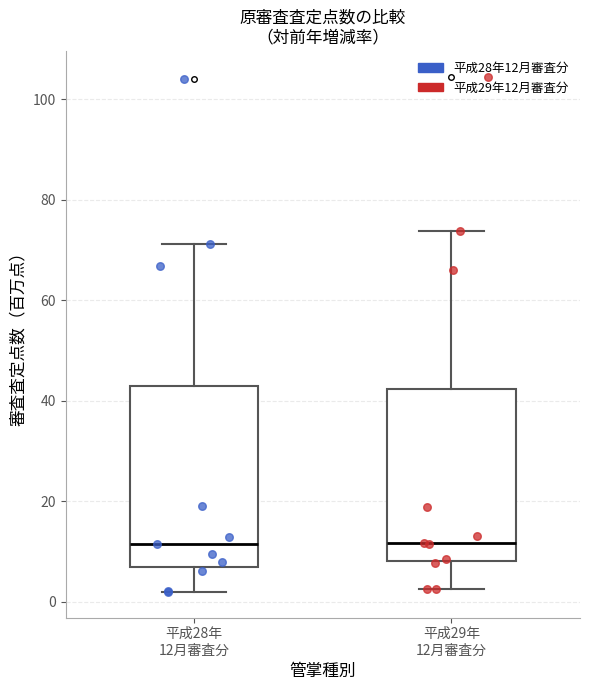

Reading left to right, read every box against the y-axis: the position of its median line, the range the box covers, and the ends of its whiskers. The values are not printed on the chart, so give them approximately, as read against the axis.

平成28年 12月審査分: median 12, box 6 to 42, whiskers 2 to 72
平成29年 12月審査分: median 12, box 8 to 42, whiskers 2 to 74